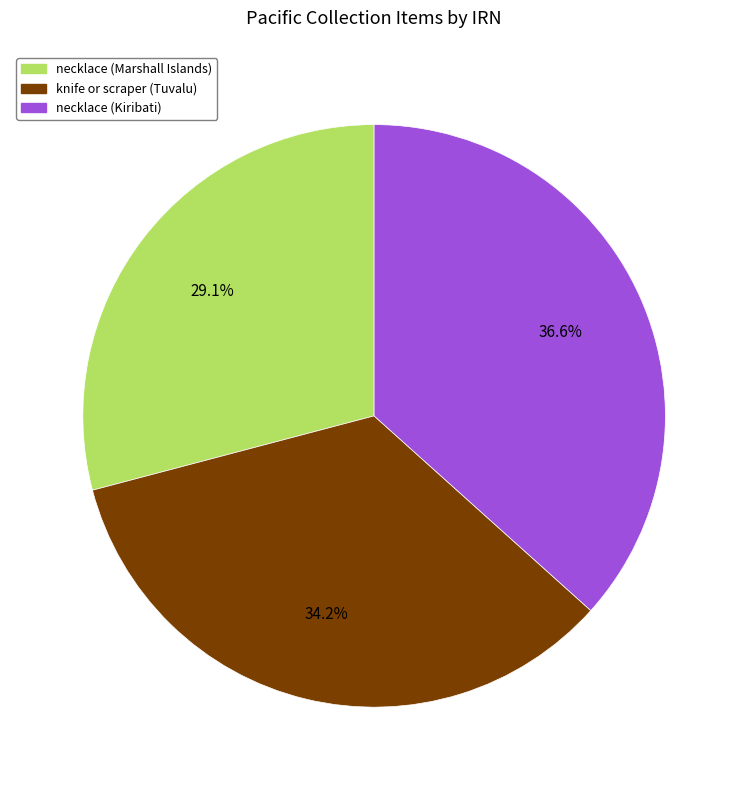

Which slice is the smallest?

necklace (Marshall Islands)